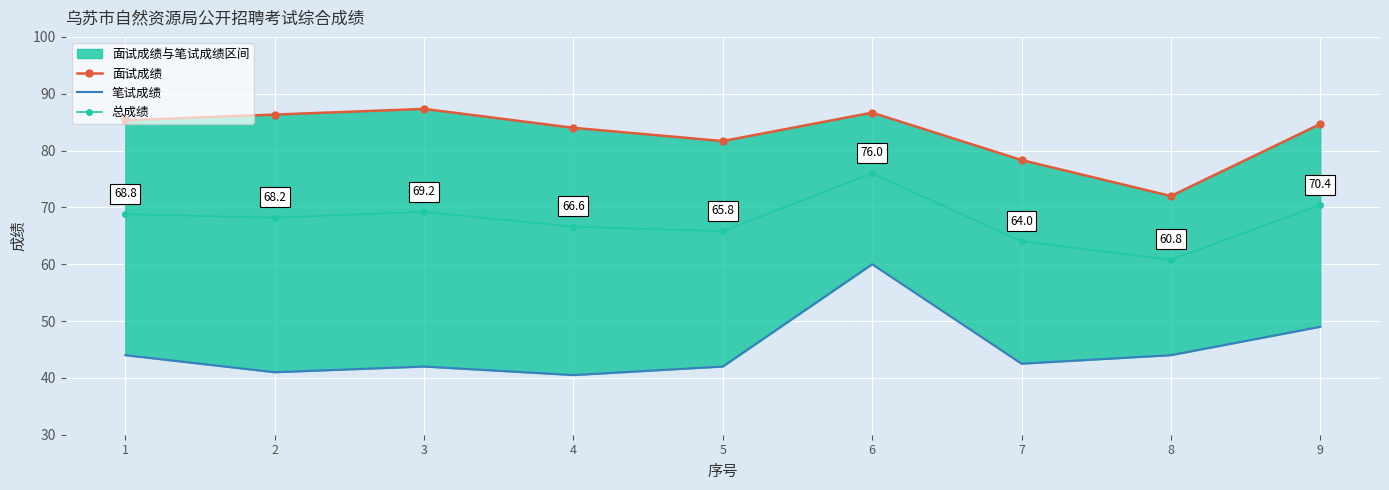

What are all the series names shown in the legend?

面试成绩, 笔试成绩, 总成绩